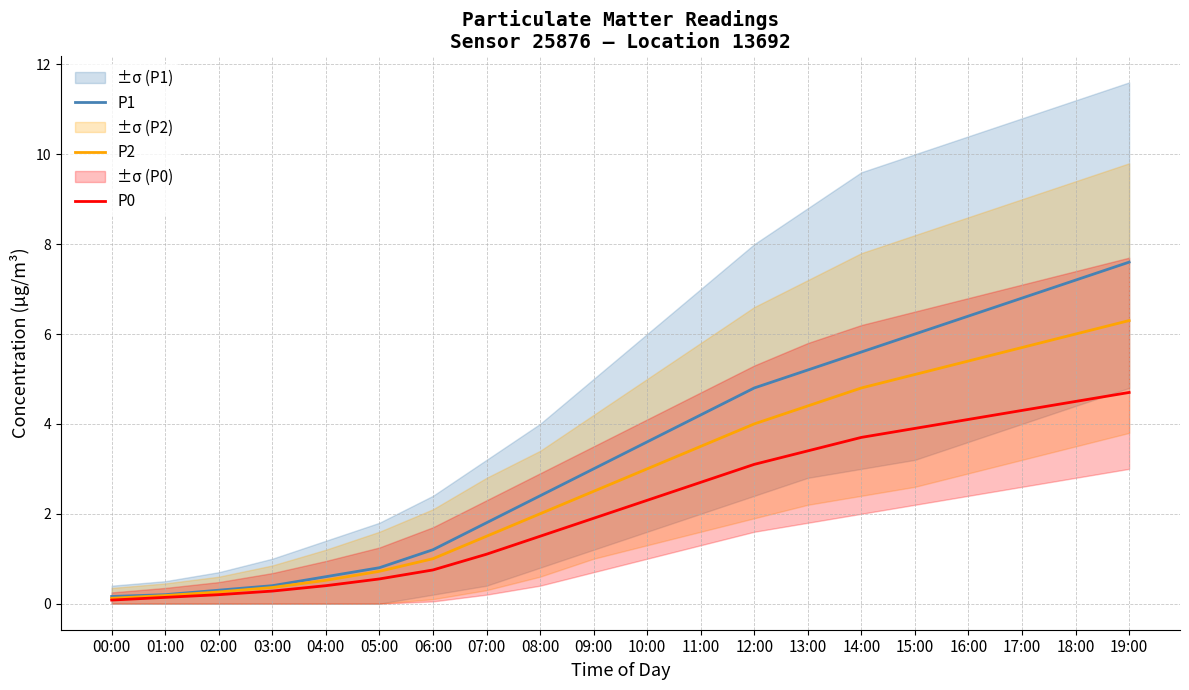

What is the spread (max minus min) of values at 00:00?

0.1